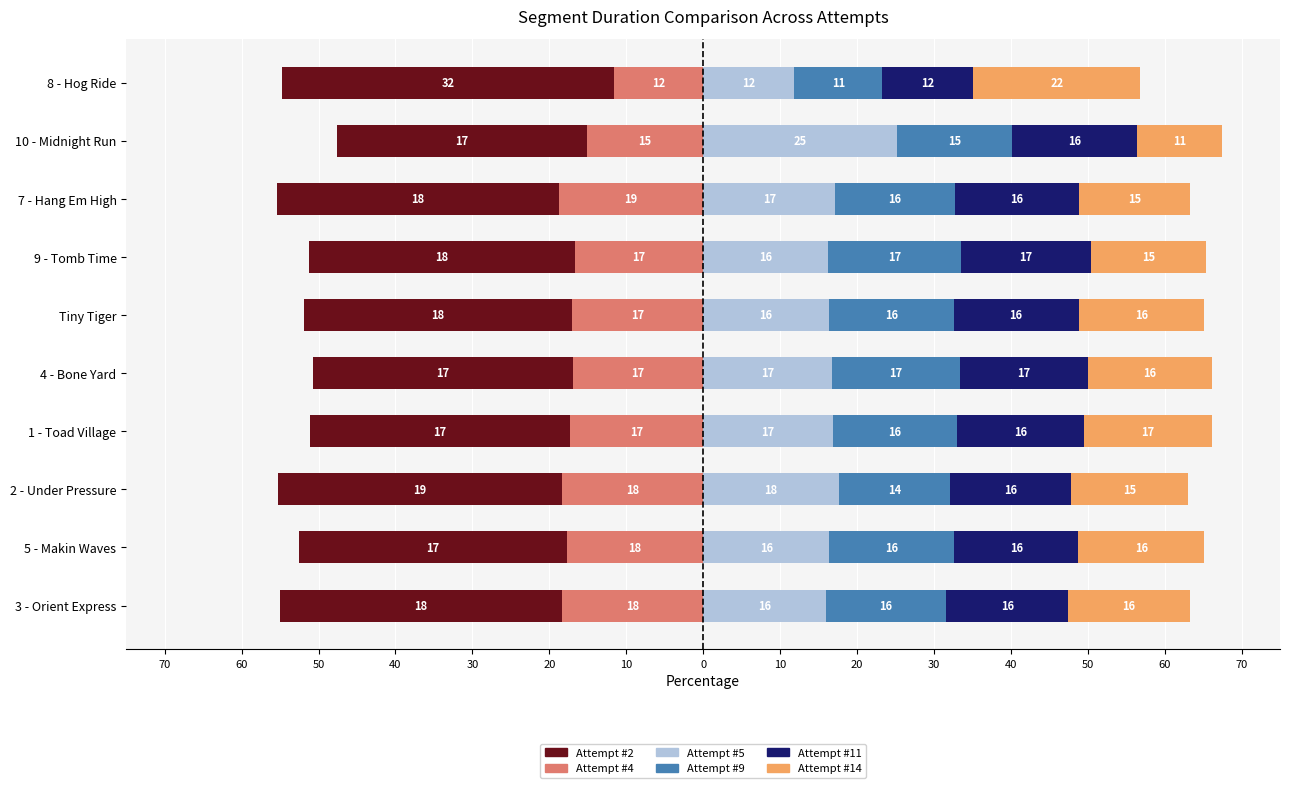

True or false: Attempt #5 has a value of 11.2 at 5 - Makin Waves.

False